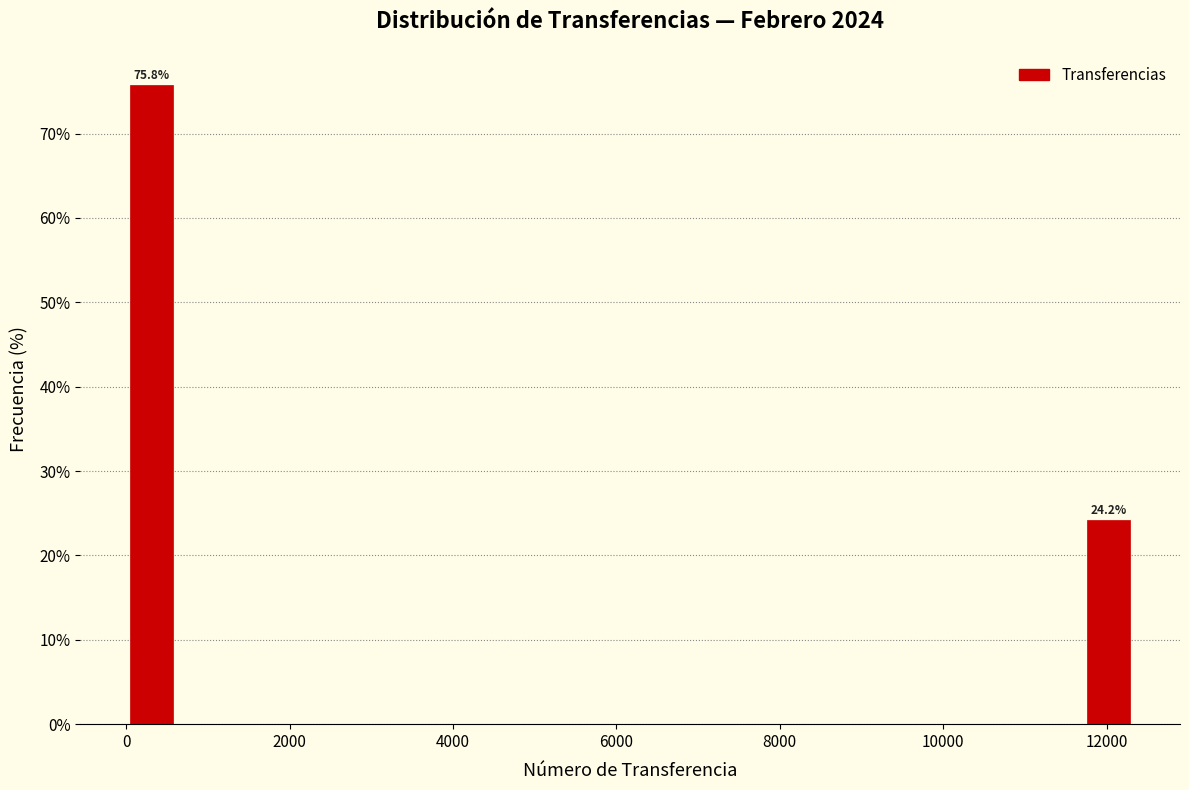

Read against the x-axis, roughly where is the centre of the tallest bar?

400